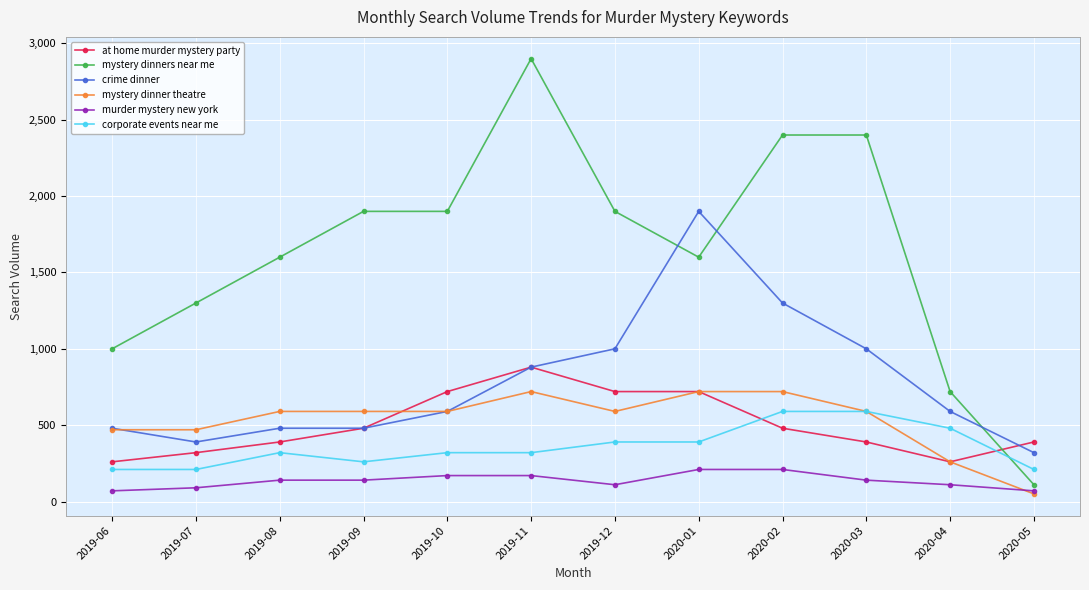

Is this an area chart (filled region under the line)?

No